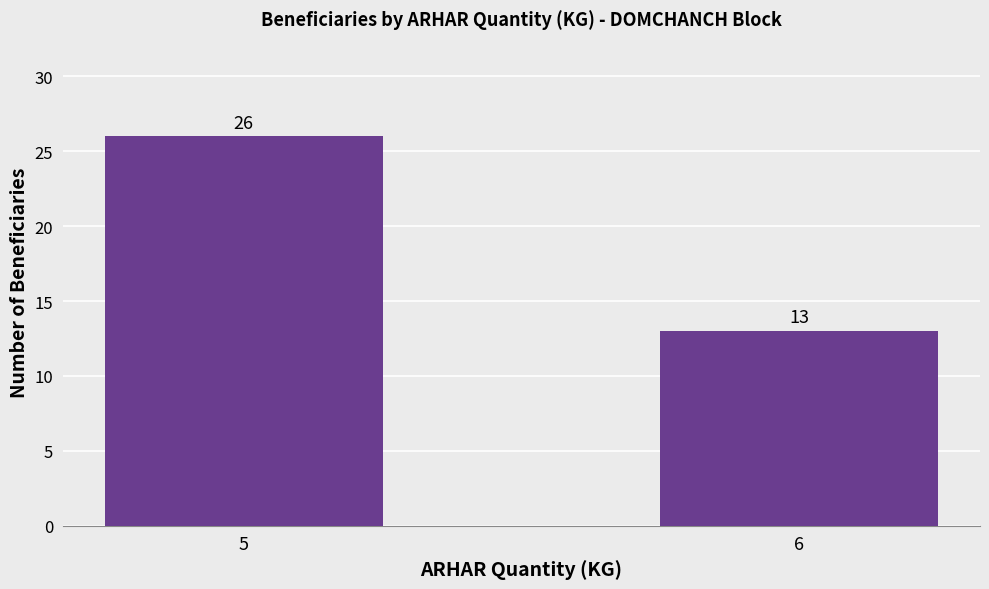

What is the sum of all values?

39